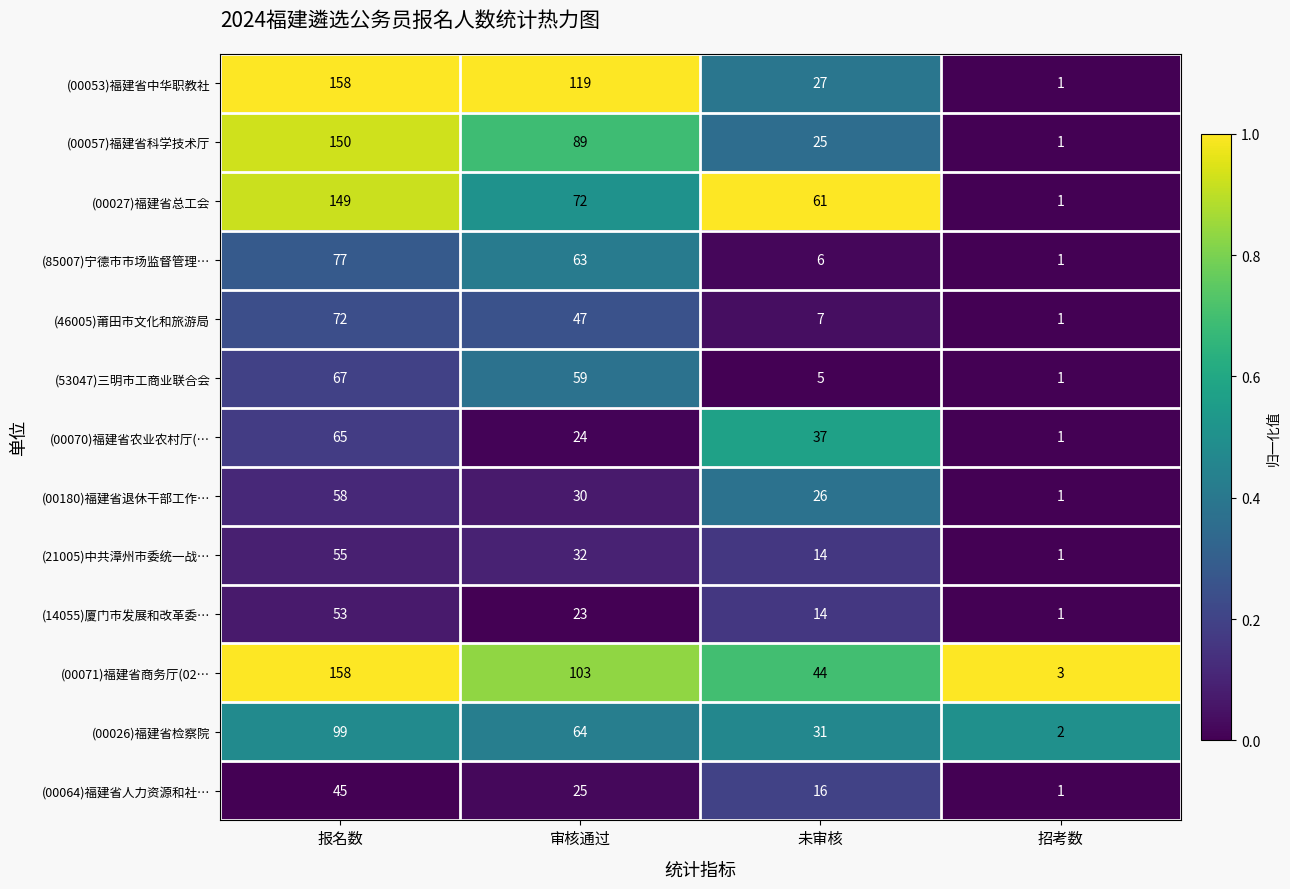

Which series has the largest total across all categories?

(00071)福建省商务厅(02…